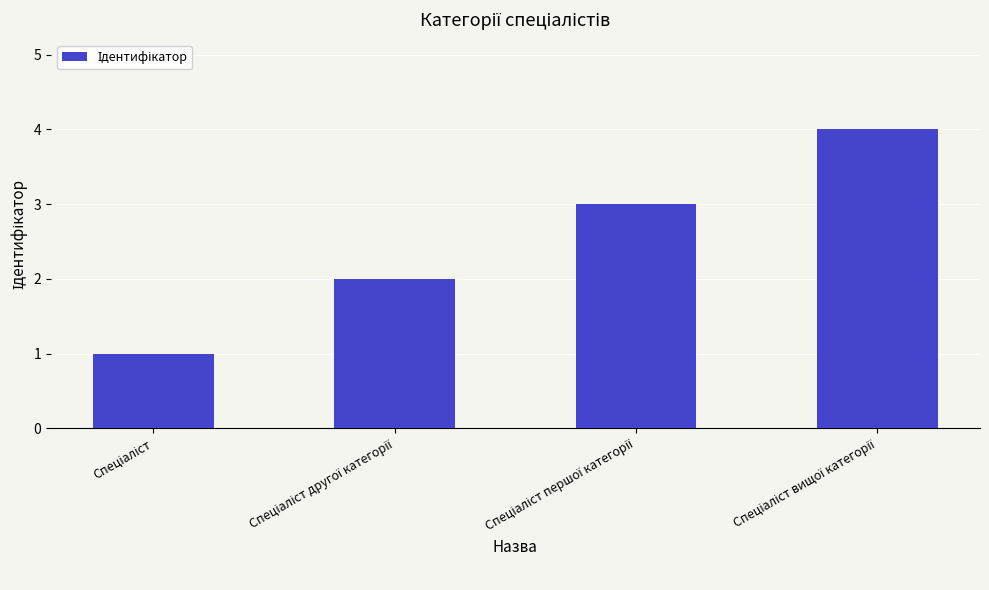

What is the greatest value displayed?

4